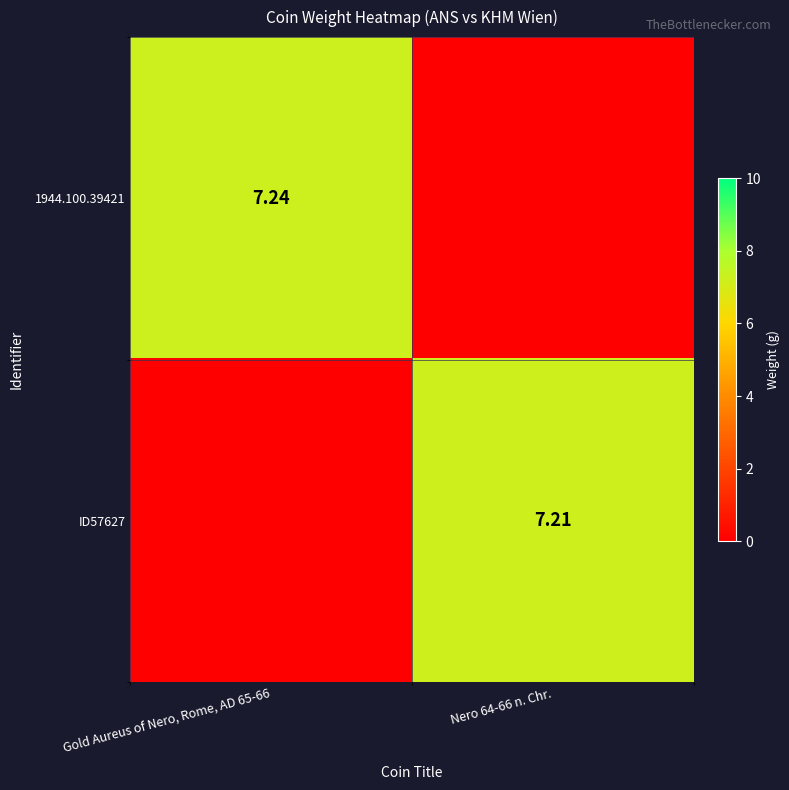

What is the greatest value displayed?

7.2